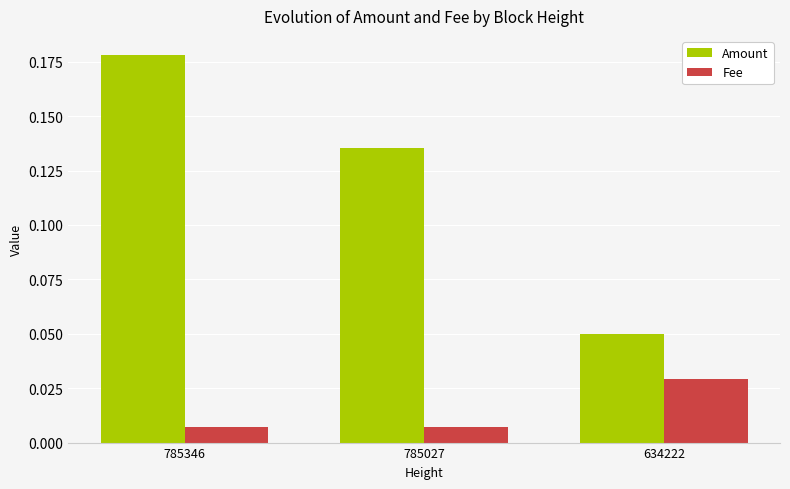

At how many categories does at least one series exceed 0?

3